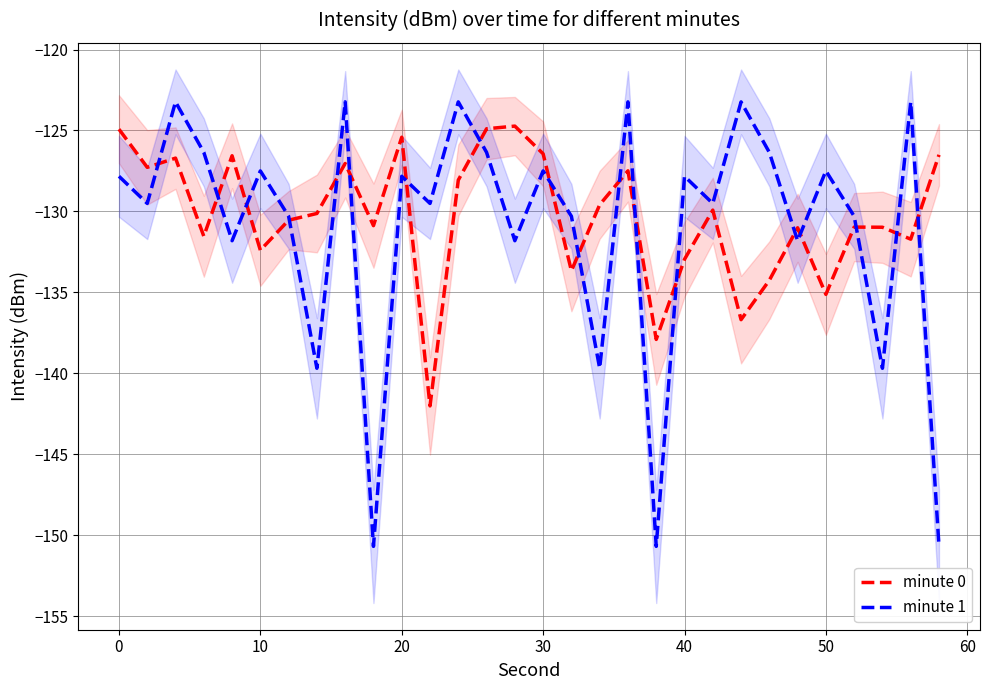

How many data points in minute 1 are less than -127?

21